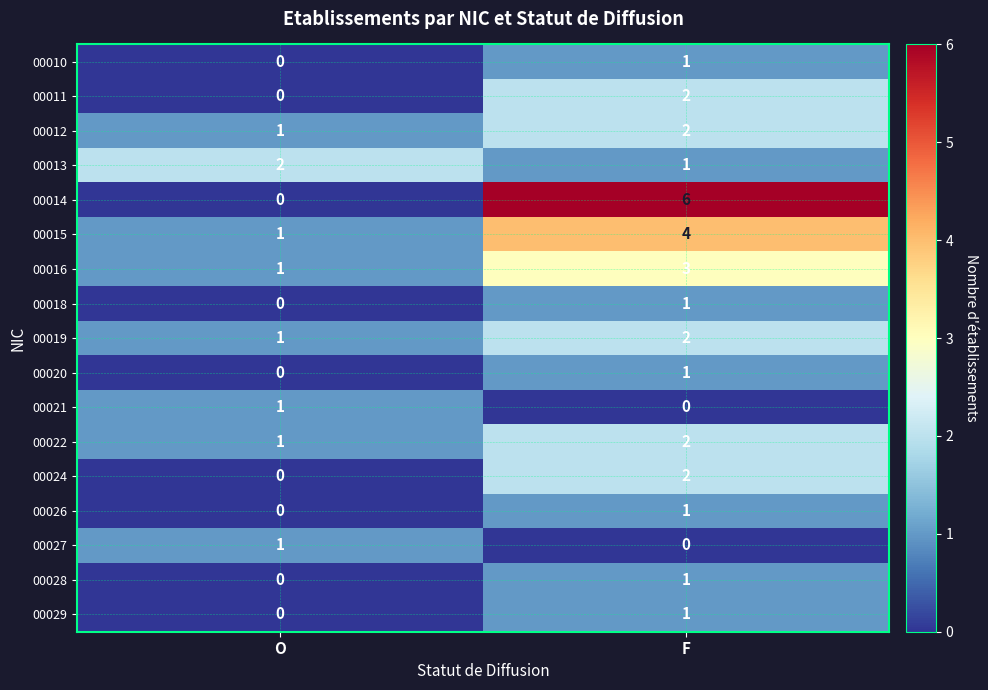

What is the difference between the highest and lowest values at F?

6